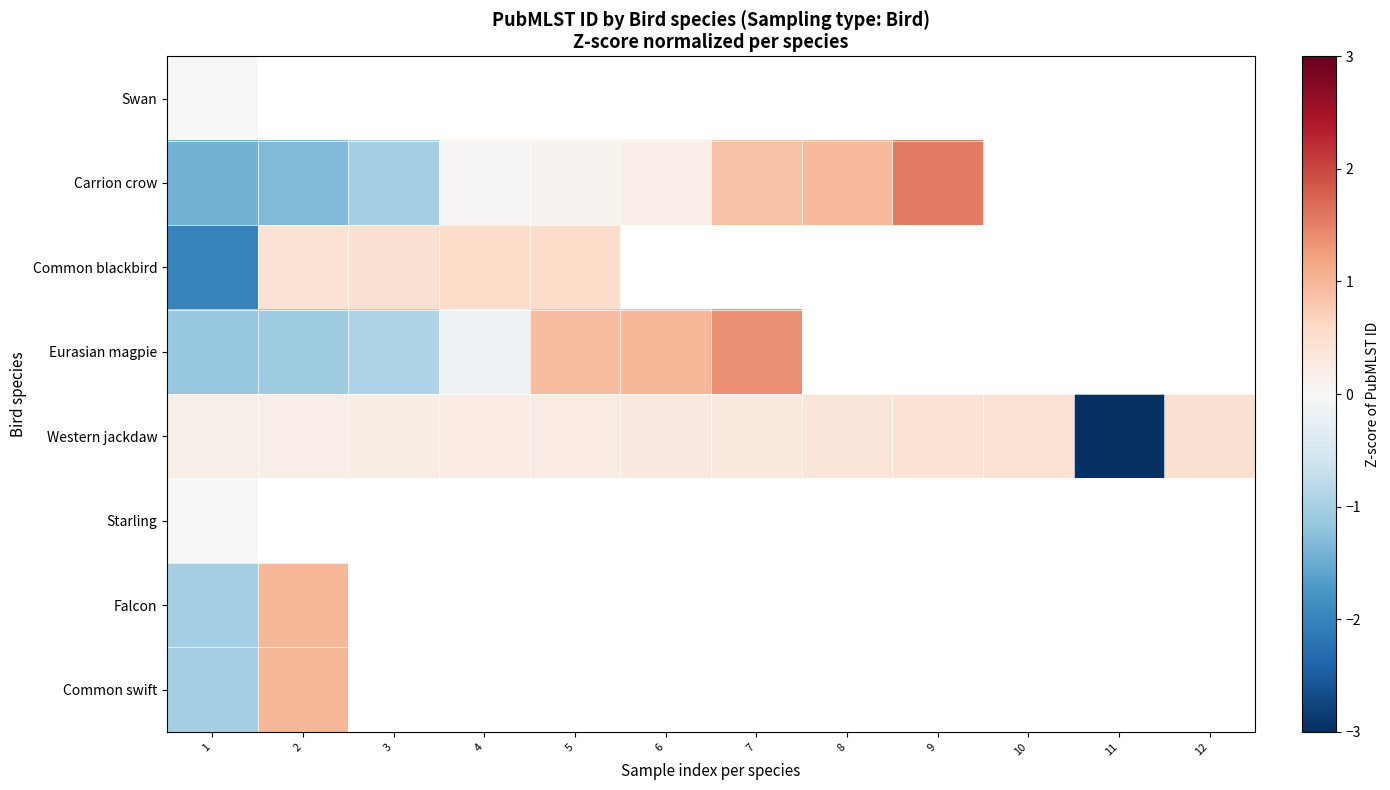

Which category has the highest value in the Carrion crow series?

9